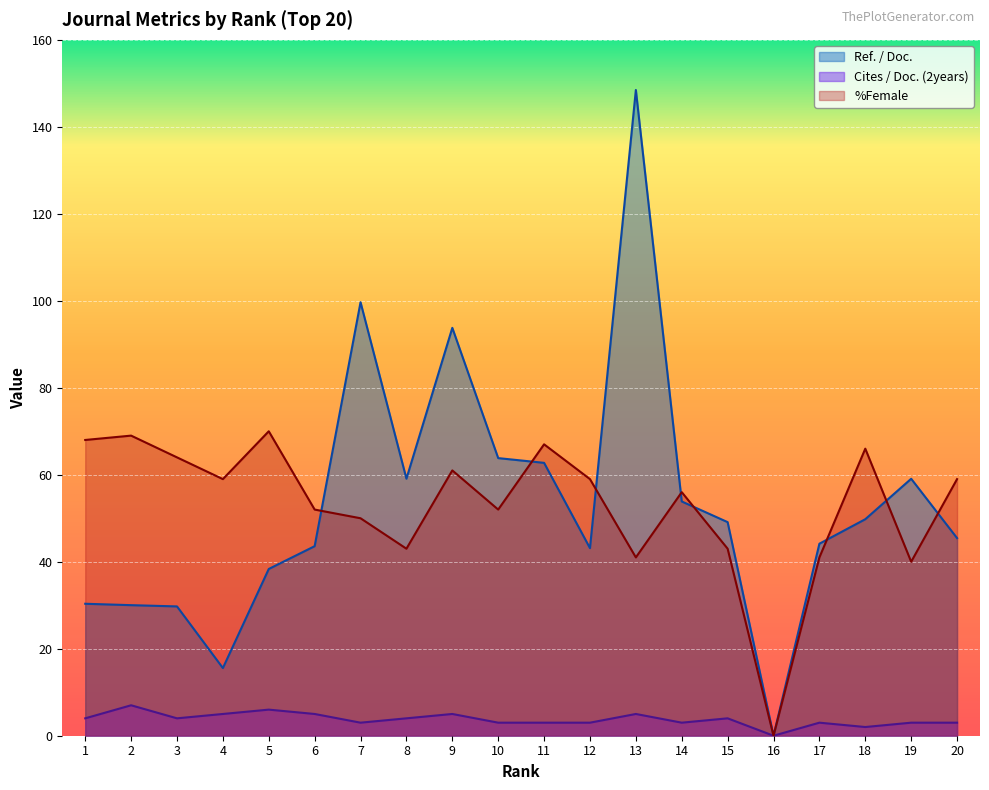

Which series has the largest total across all categories?

%Female